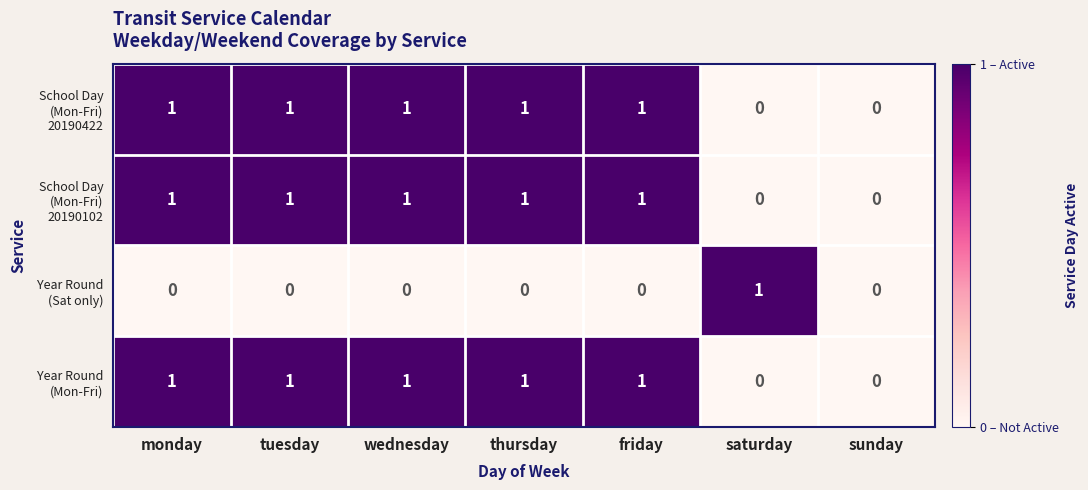

Count the number of categories in the chart.

7